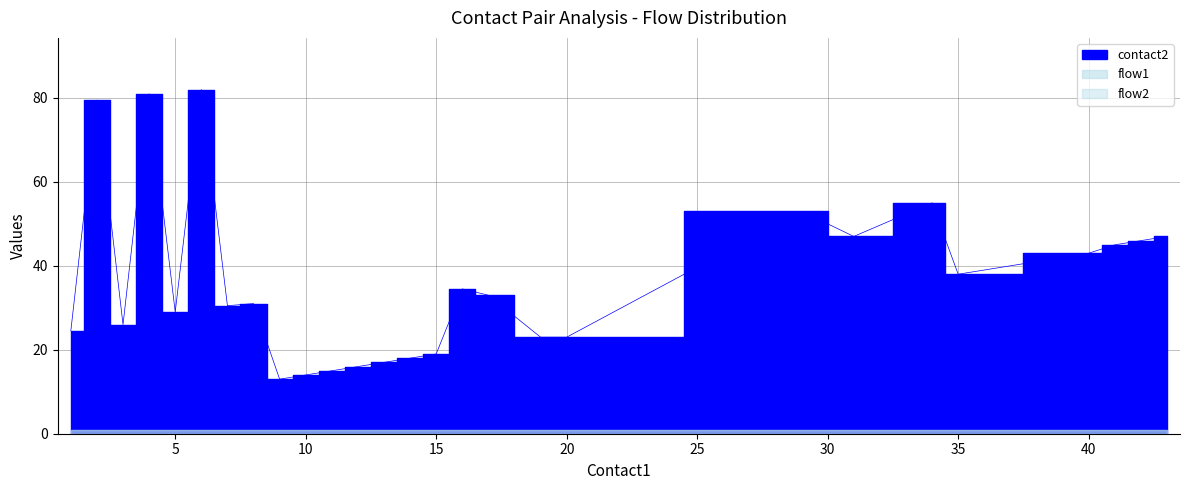

Rank the series at 7 from lowest to highest value.

flow1, flow2, contact2